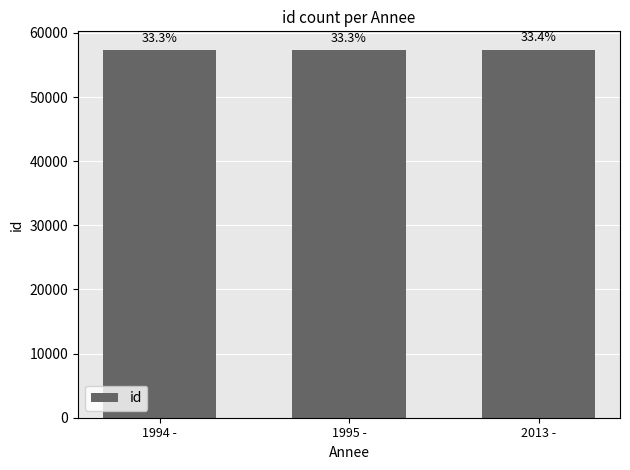

Does the chart contain any negative values?

No